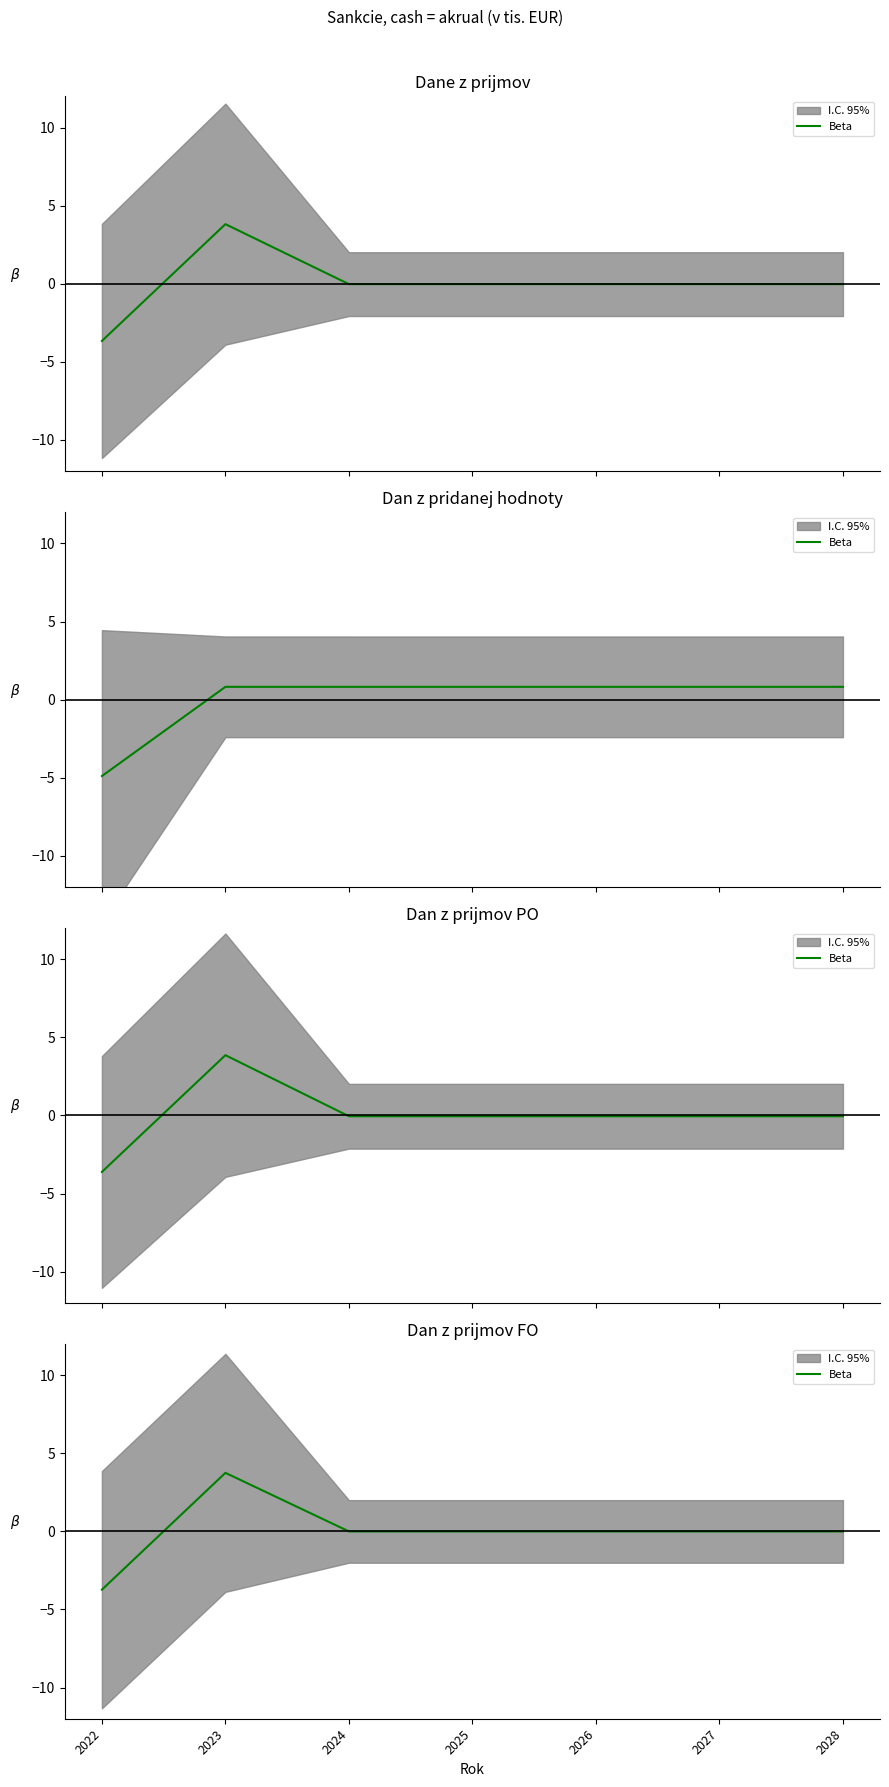

Rank the categories by value from highest to lowest.

2023, 2024, 2025, 2026, 2027, 2028, 2022